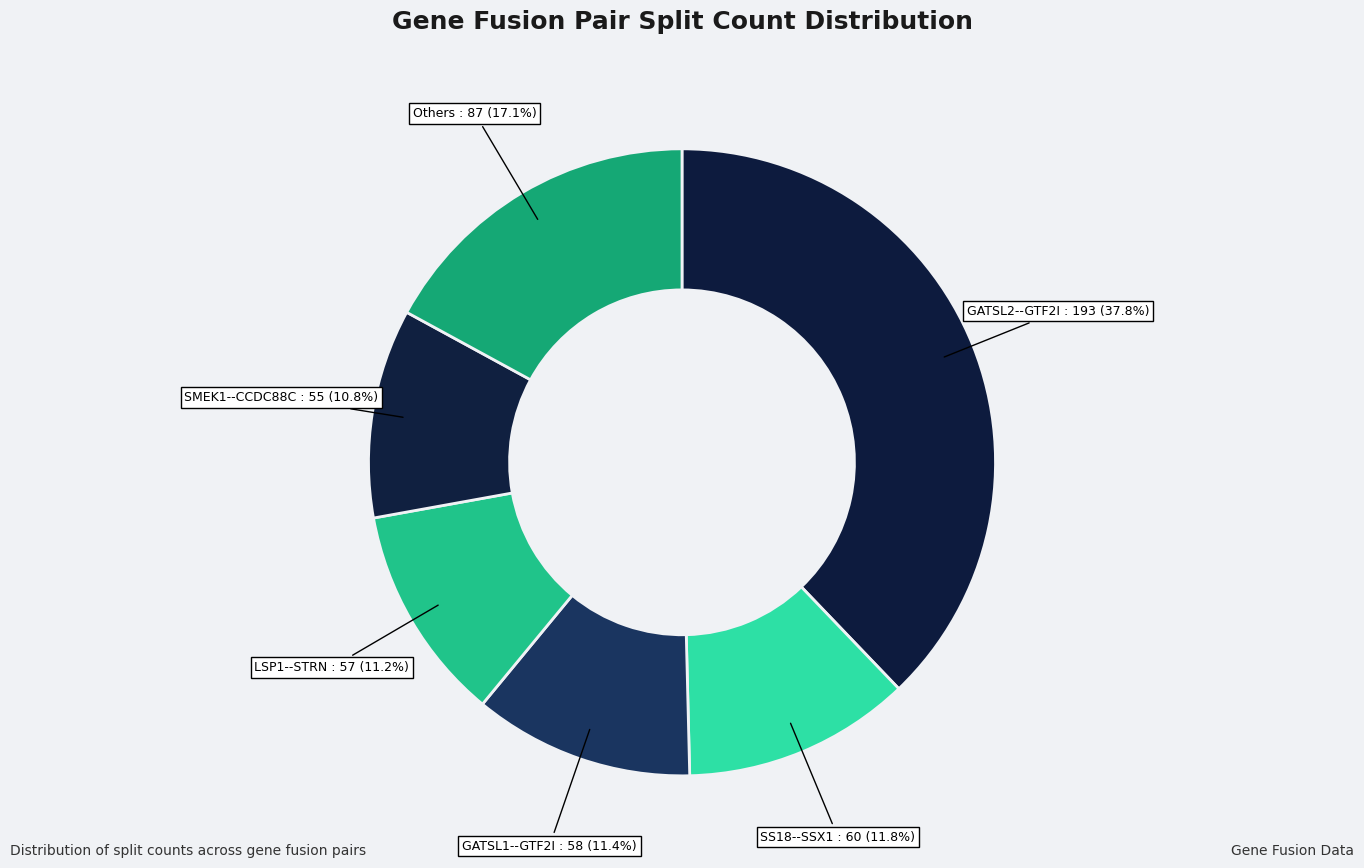

Combined, do GATSL1--GTF2I and SMEK1--CCDC88C account for over 50%?

No